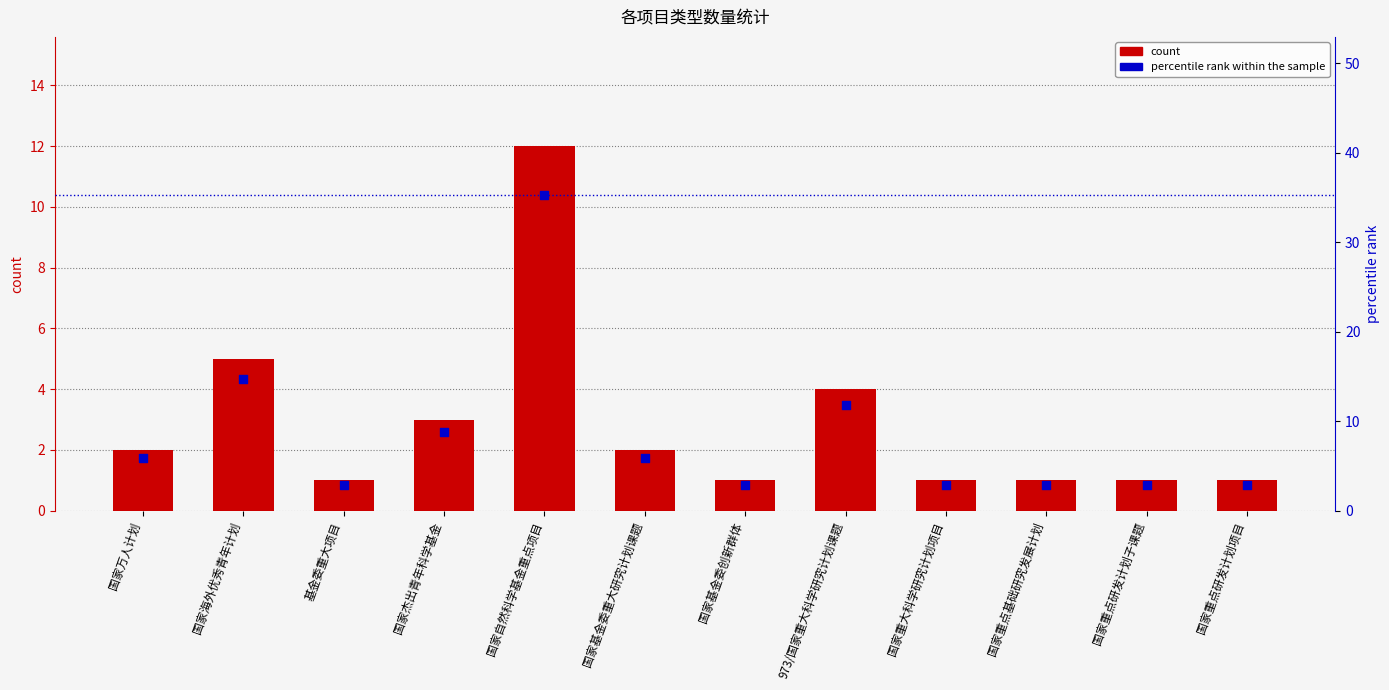

What is the total value across all series at 国家万人计划?

7.9